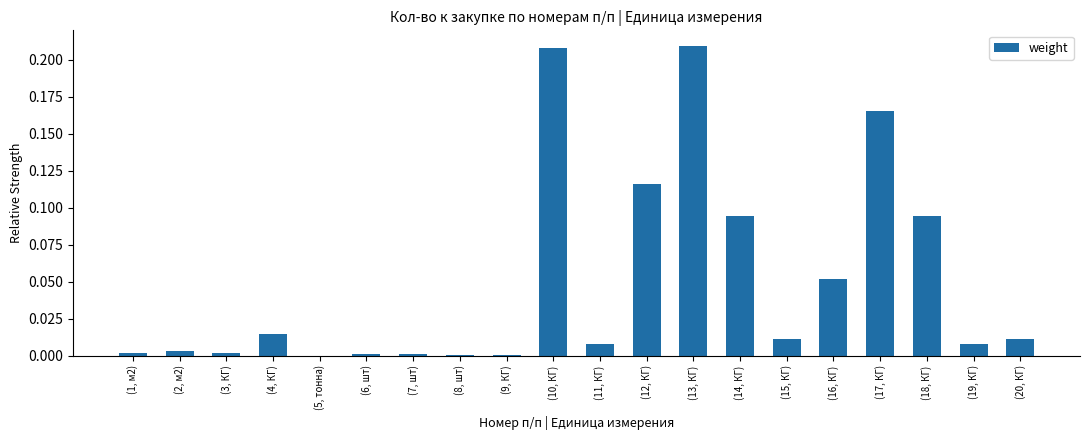

The chart shows a value of 0.0 at (7, шт). True or false?

True